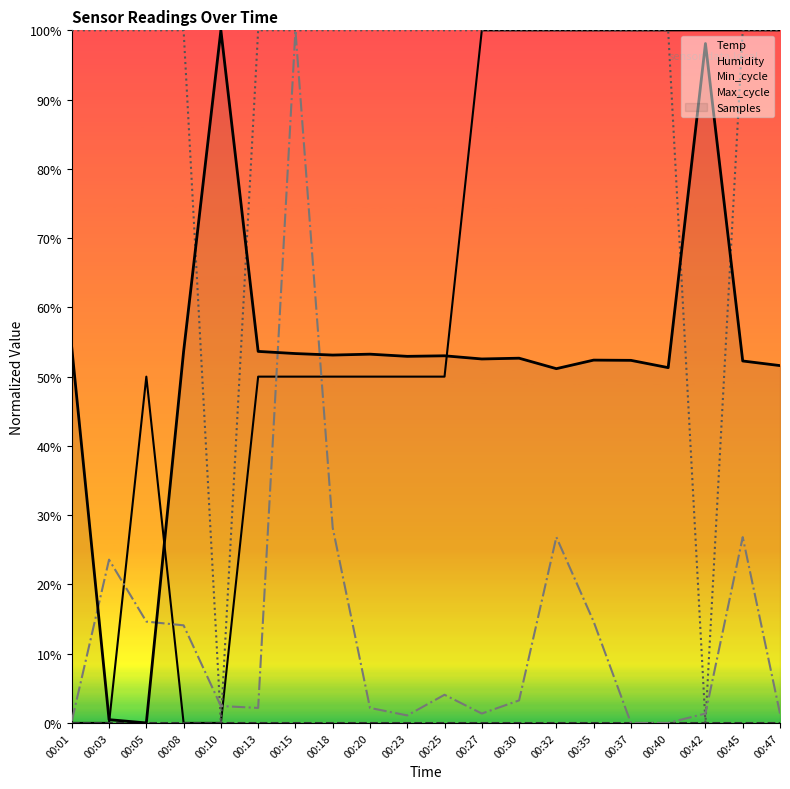

At how many categories does at least one series exceed 0?

20